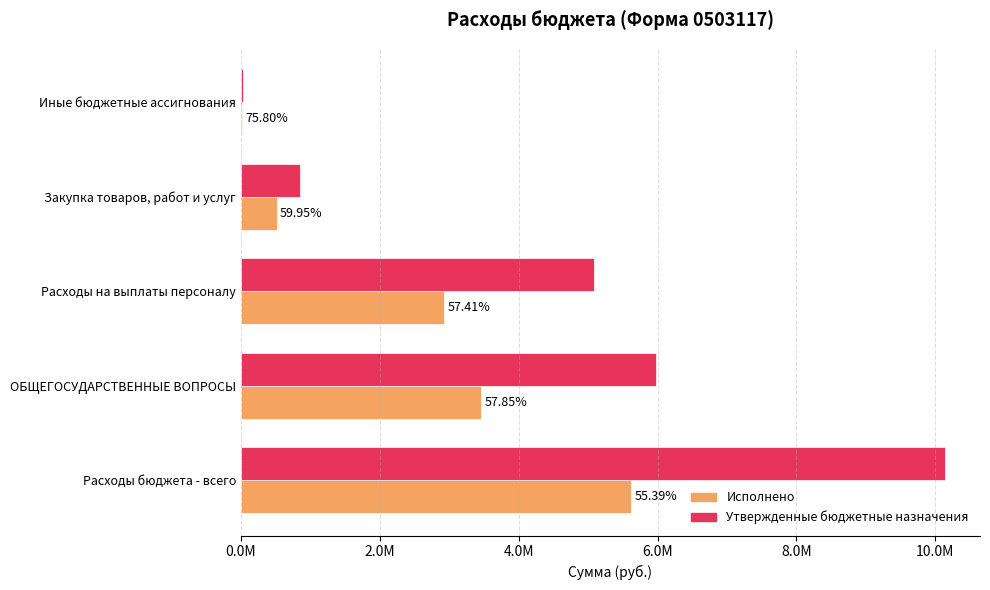

Reading right to left, list all the values displayed in this chart.

Исполнено: 20921.0	511978.7	2922427.1	3455326.7	5615532.3
Утвержденные бюджетные назначения: 27600.0	854000.0	5090800.0	5972400.0	10138100.0